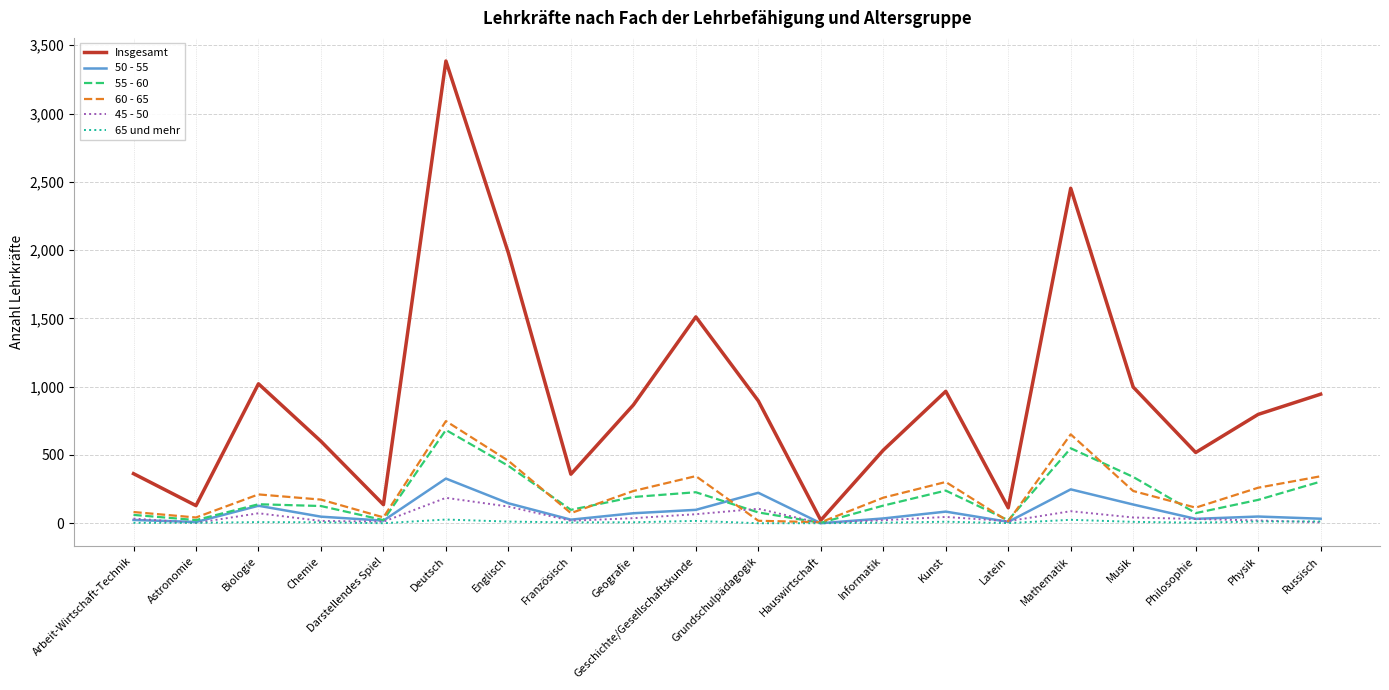

Is the value of Insgesamt at Russisch greater than the value of 65 und mehr at Deutsch?

Yes